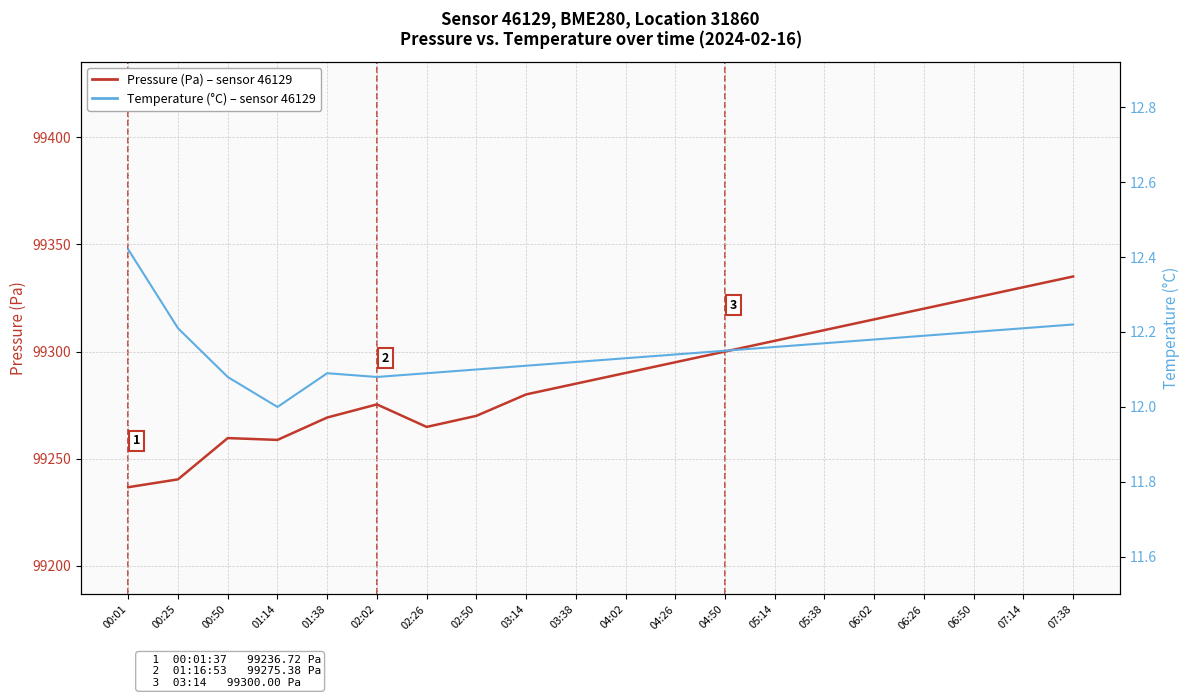

Which has a higher value, 05:14 or 02:26?

05:14